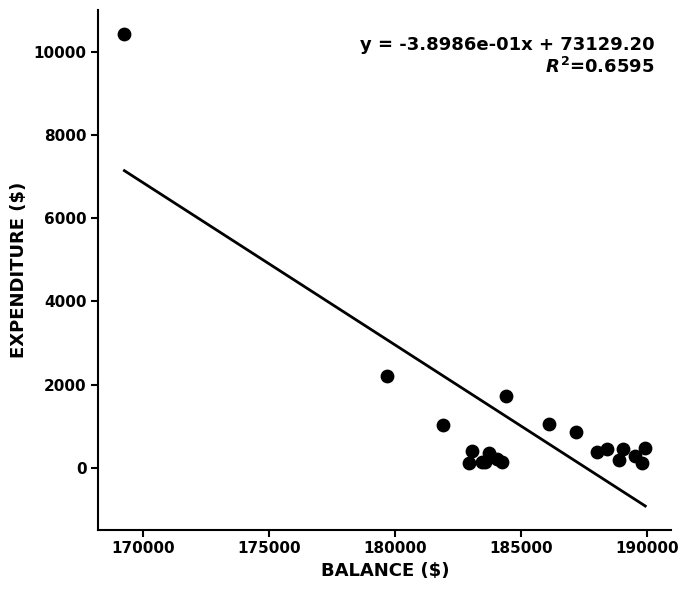

What Y value in the scatter plot is closest to 5271?

2200.0